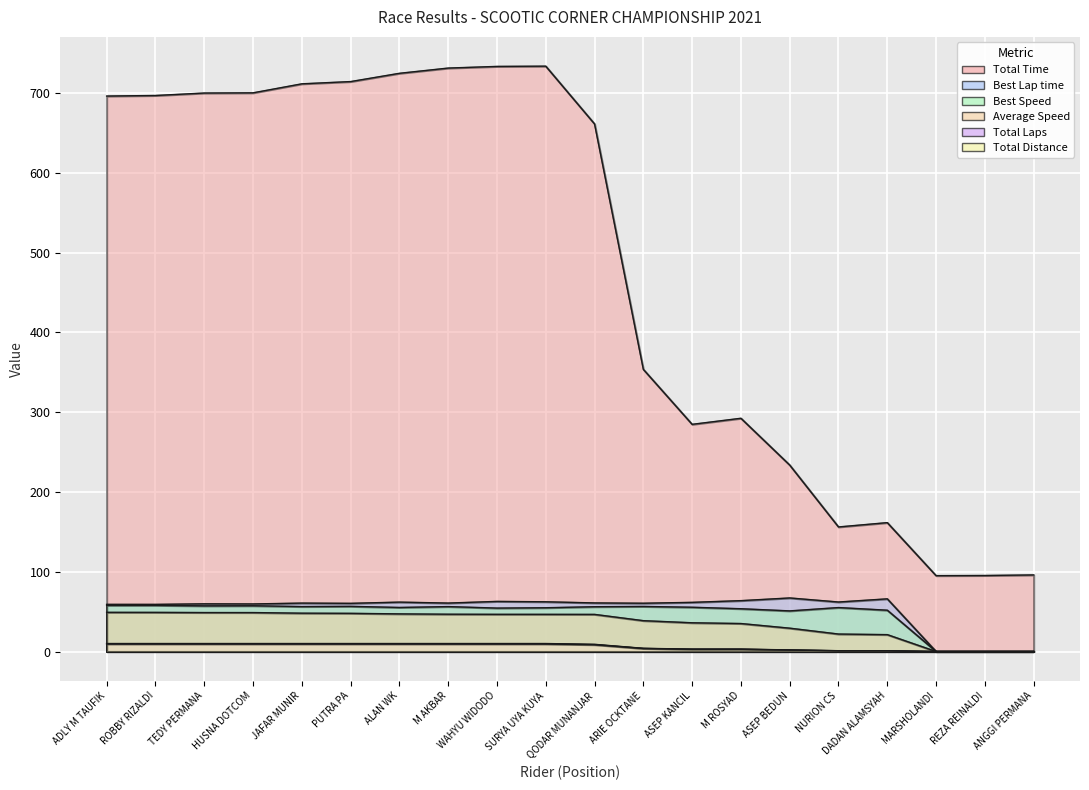

Where does the Best Speed series first go above 55?

ADLY M TAUFIK